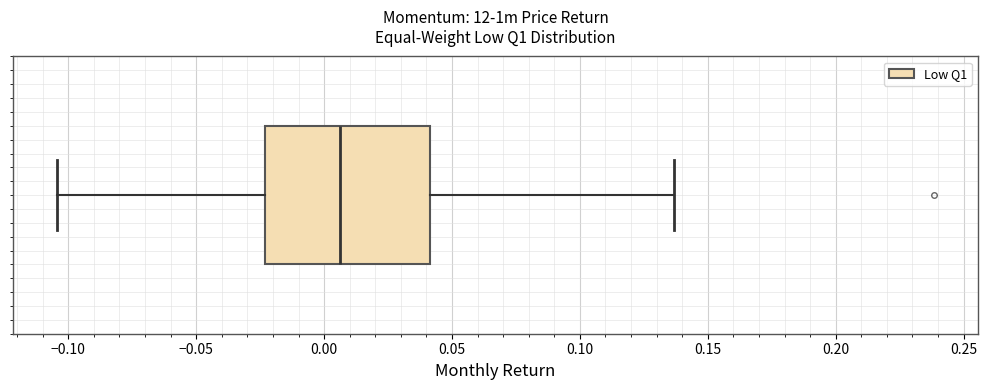

Read this box plot against the x-axis: the position of the median line, the range covered by the box, and the ends of both whiskers. The values are not printed on the chart, so give them approximately, as read against the axis.

median 0.005, box -0.025 to 0.040, whiskers -0.105 to 0.135